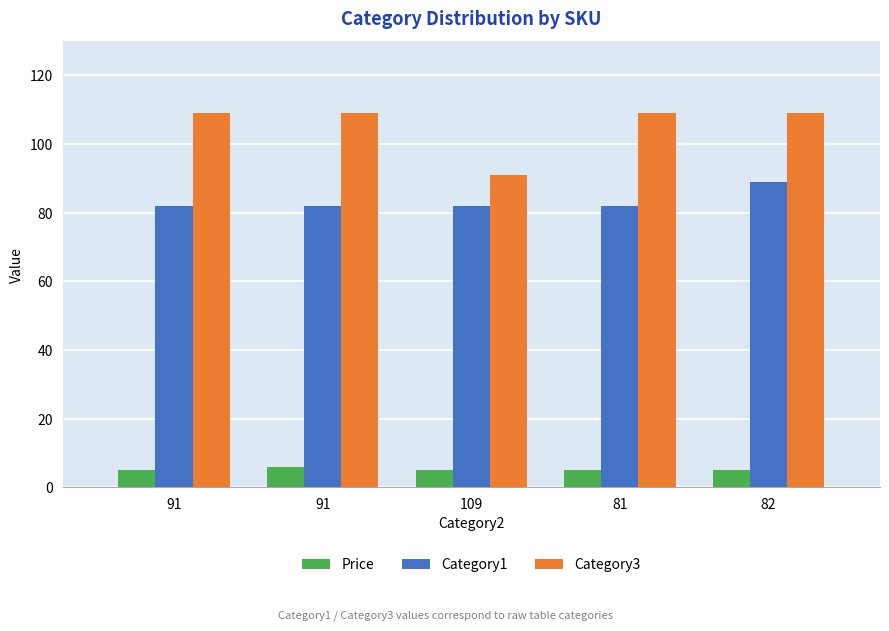

Rank the categories by Price value from lowest to highest.

91, 109, 81, 82, 91